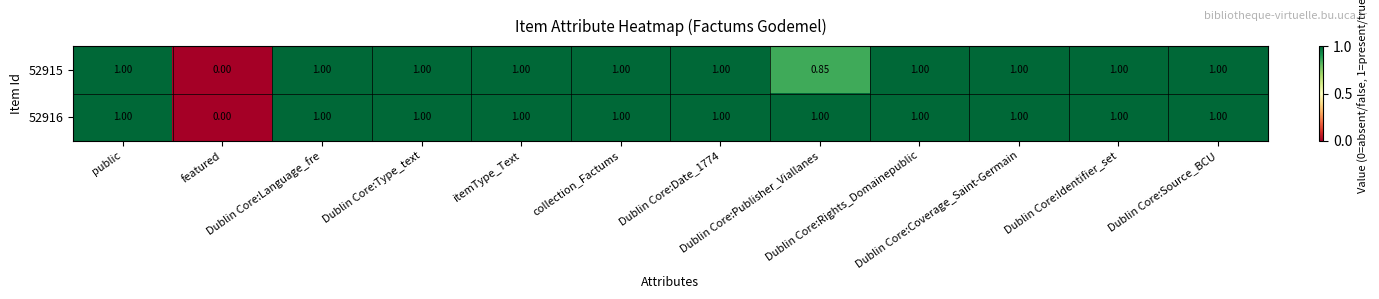

How many categories are shown in the chart?

12